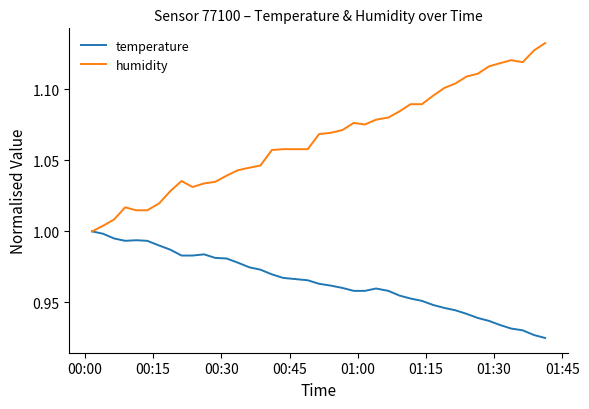

Which series has the largest total across all categories?

humidity